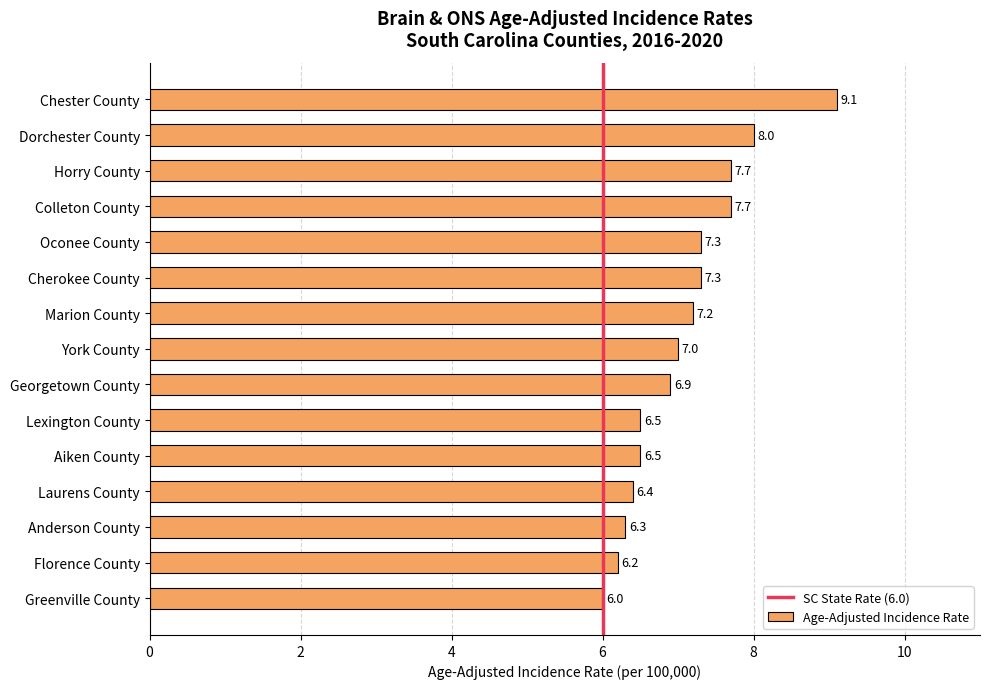

How many categories are shown in the chart?

15